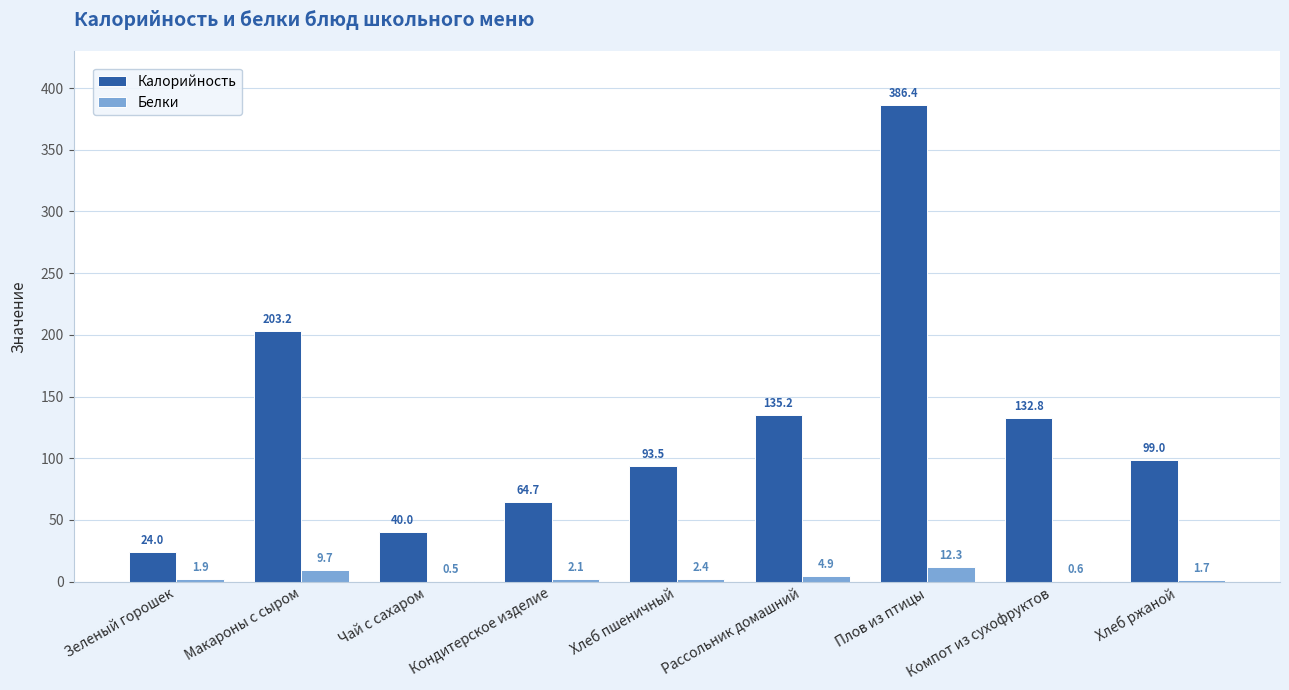

What are all the series names shown in the legend?

Калорийность, Белки